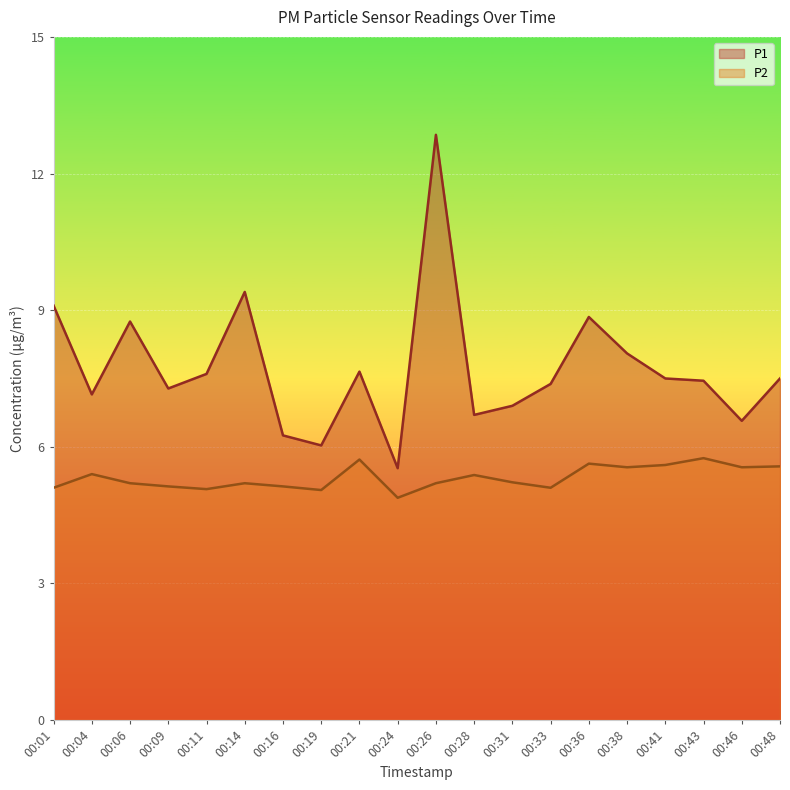

Which series has the largest range (max minus min)?

P1